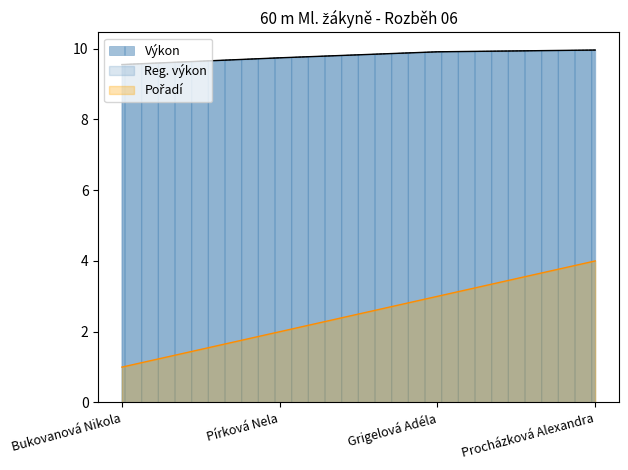

True or false: Pořadí and Reg. výkon intersect in this chart.

False